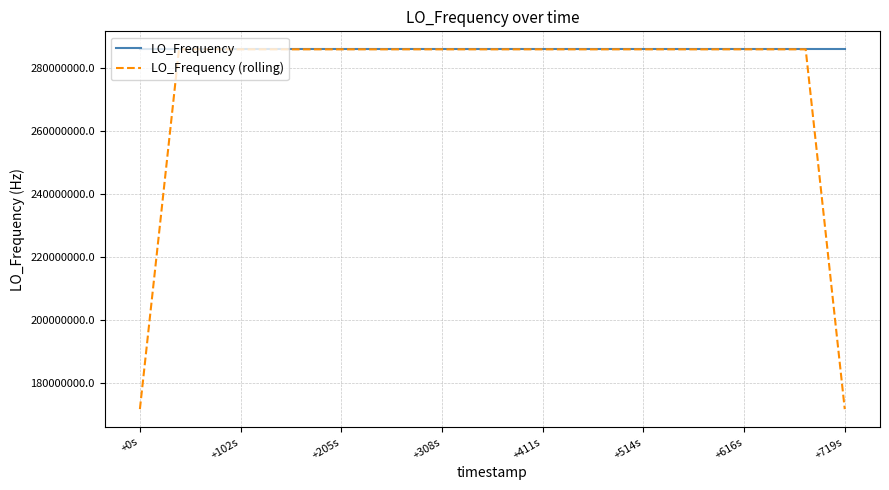

Rank the series by their average value, from highest to lowest.

LO_Frequency, LO_Frequency (rolling)